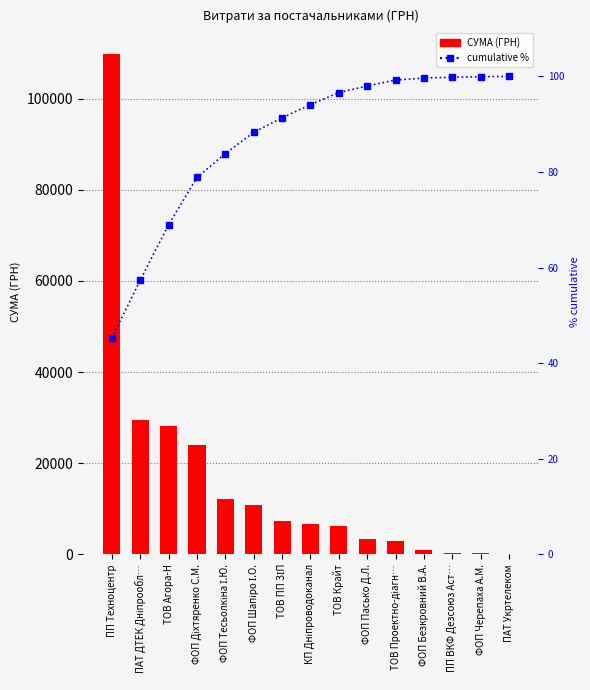

Where is СУМА (ГРН) nearest to the value 54995?

ПАТ ДТЕК Дніпрообл…